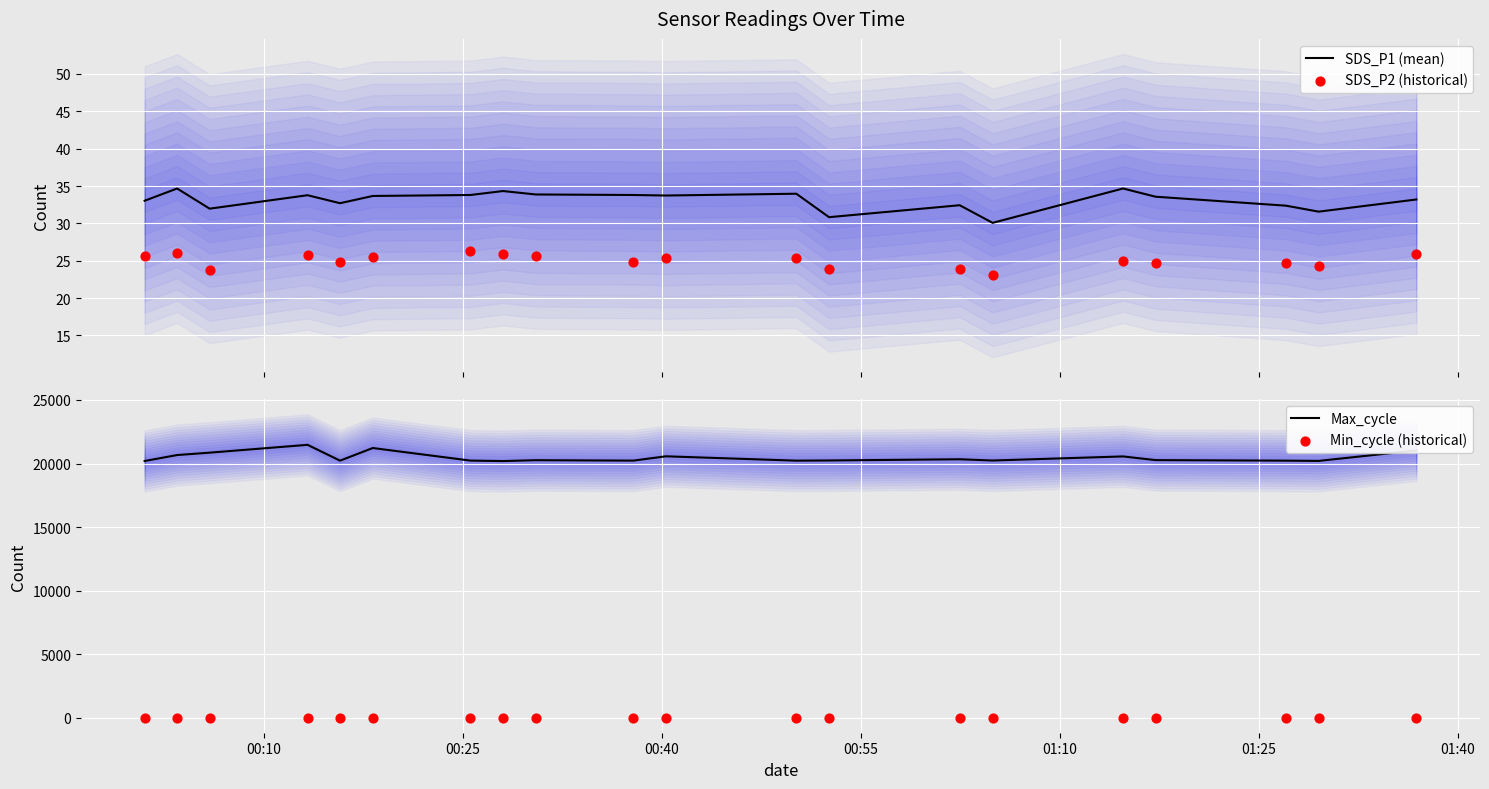

Which series has the largest total across all categories?

Max_cycle